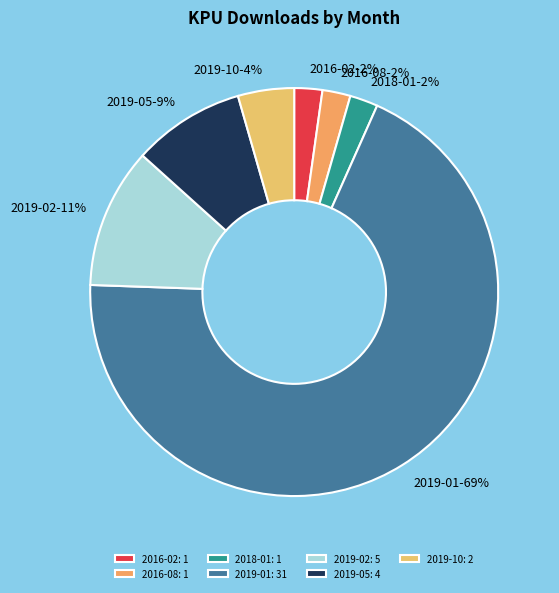

To the nearest percent, what portion does 2019-05 represent?

9%